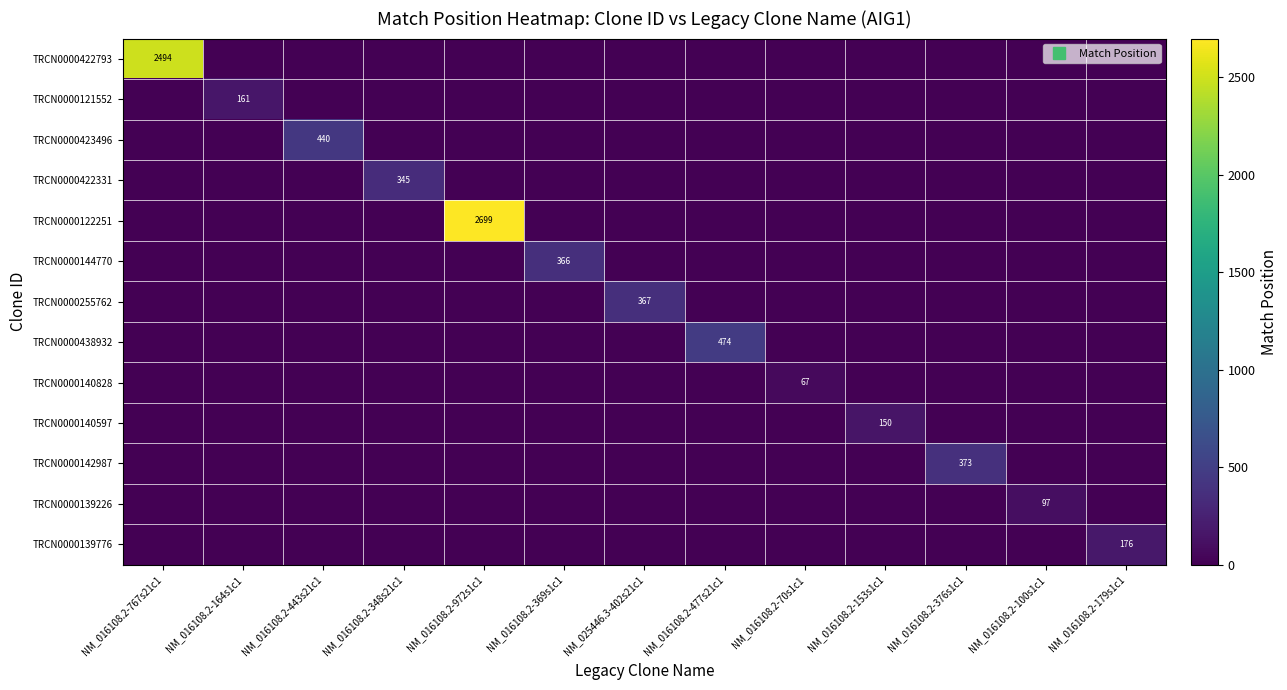

At which label is TRCN0000140828 closest to 33?

NM_016108.2-767s21c1